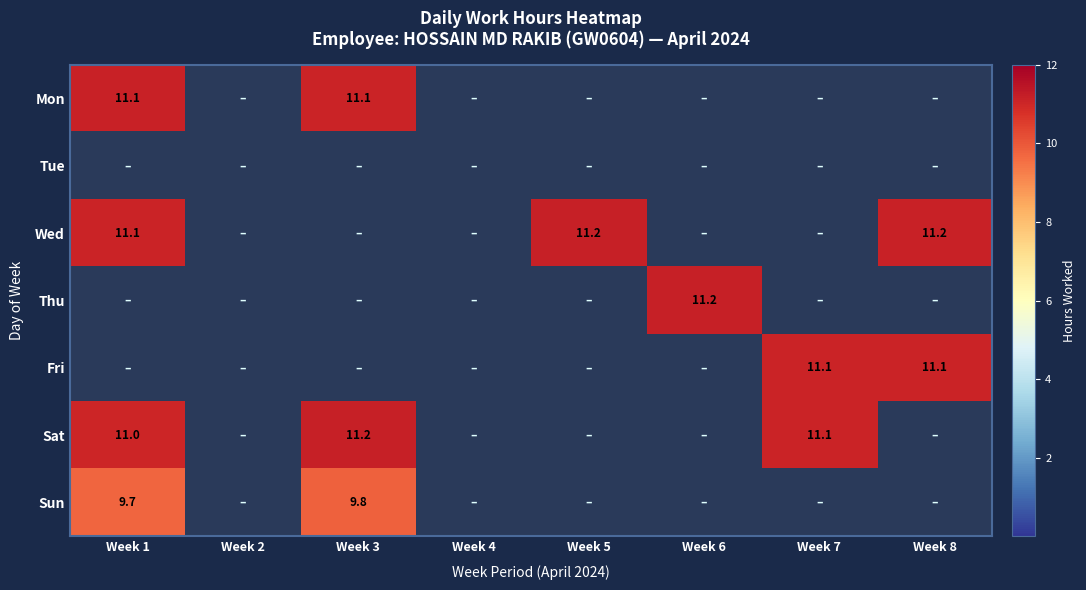

True or false: Sun has a value of 15.2 at Week 1.

False